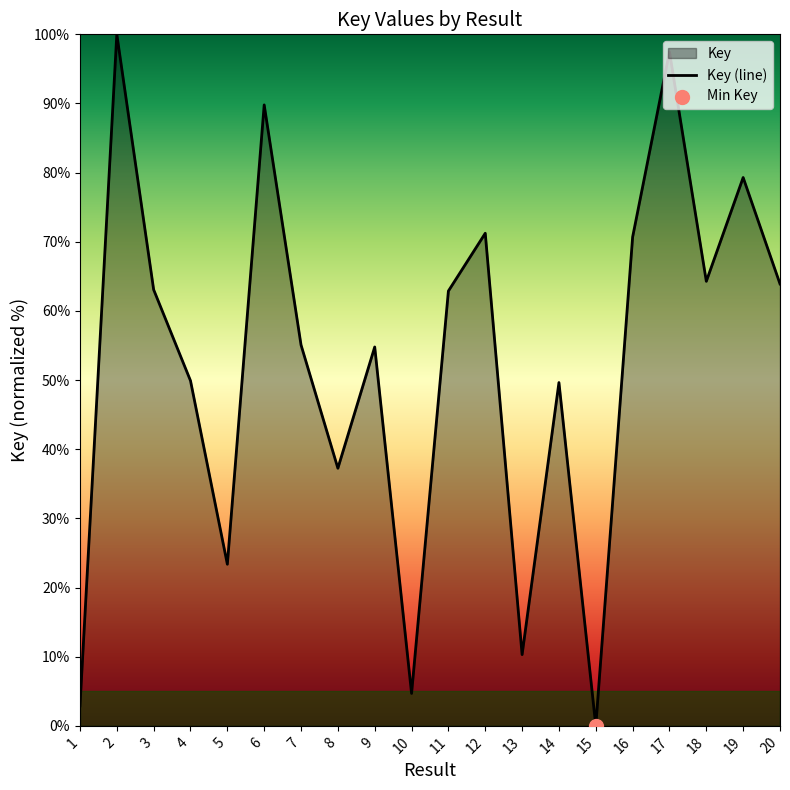

Which has a higher value, 10 or 7?

7